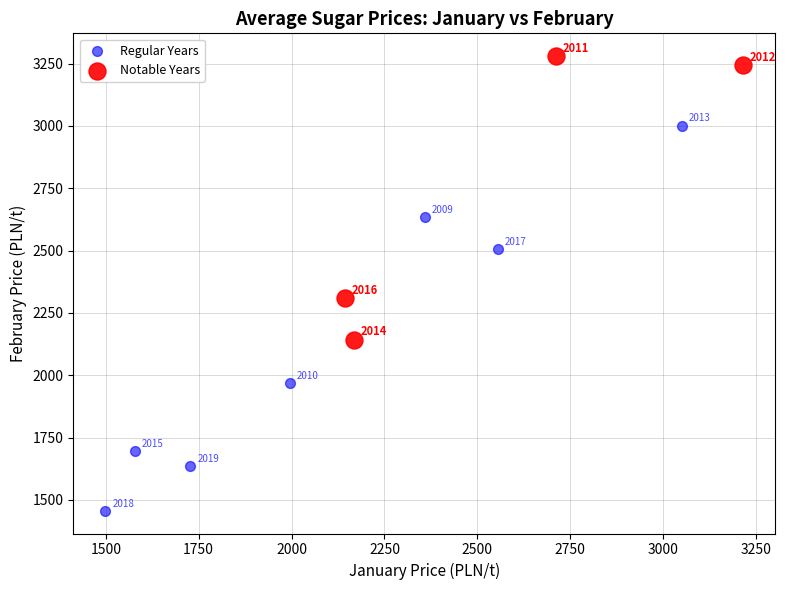

Which series has the widest spread of Y values?

Regular Years